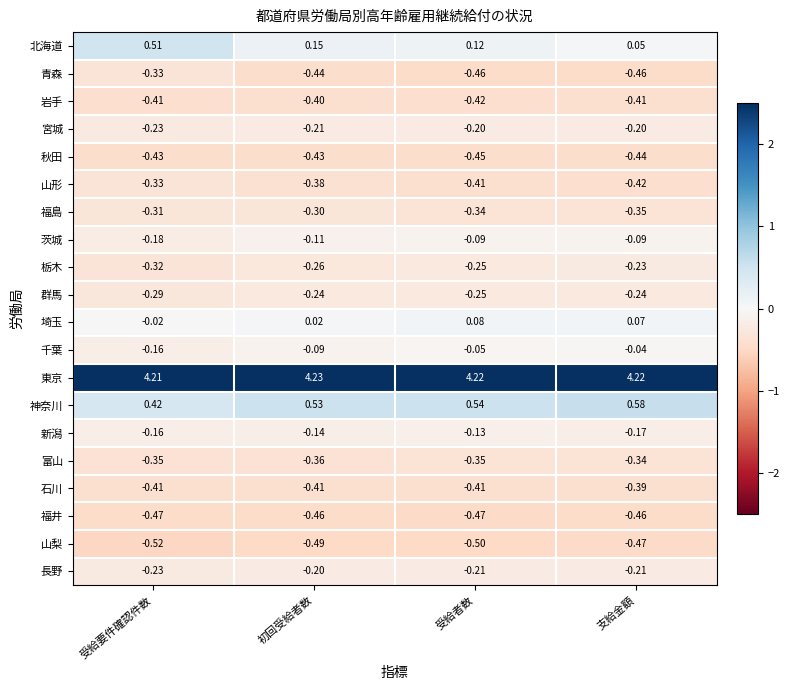

Which category has the lowest value across all series?

受給要件確認件数